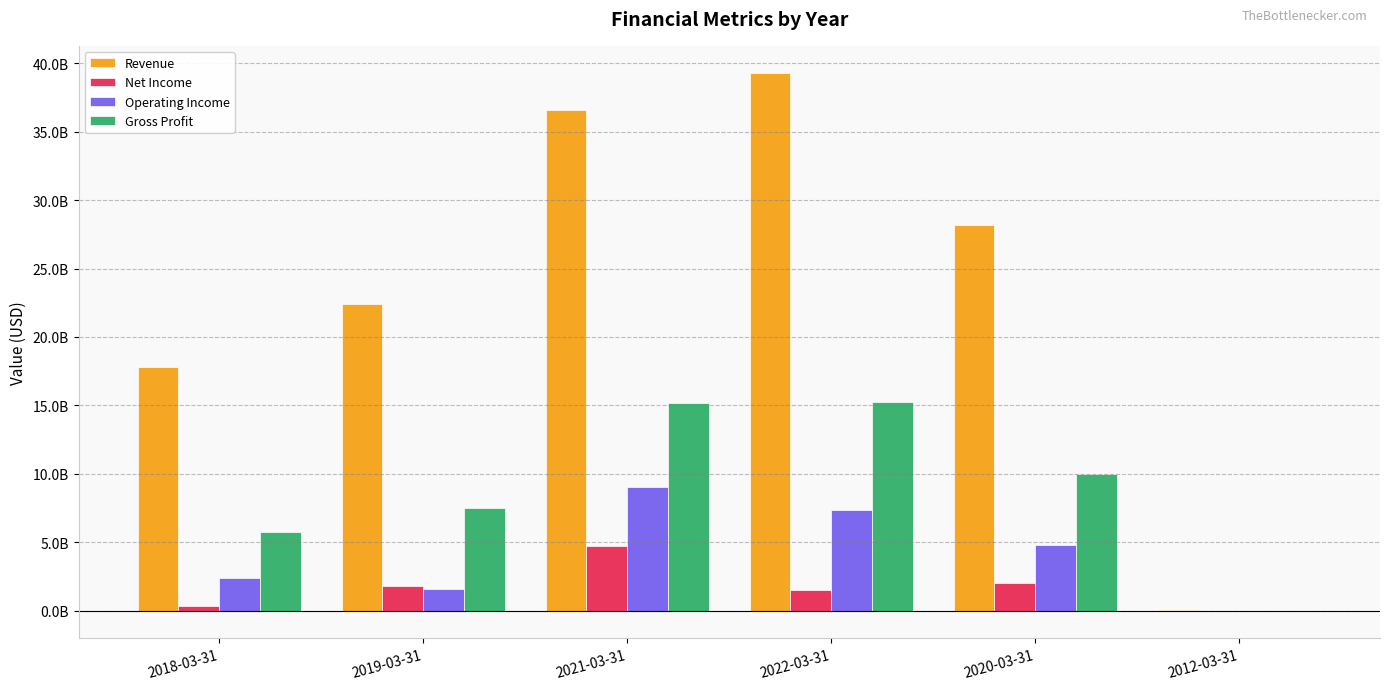

Are the bars horizontal?

No